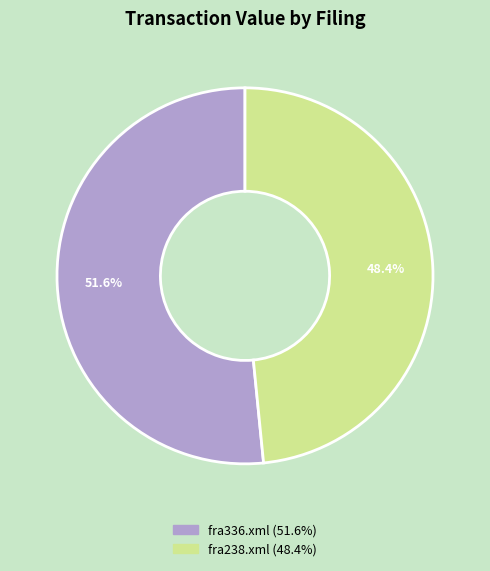

To the nearest percent, what portion does fra238.xml represent?

48%